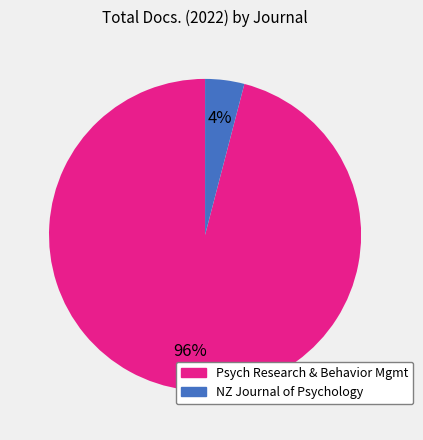

Is there any slice that represents more than half of the pie?

Yes